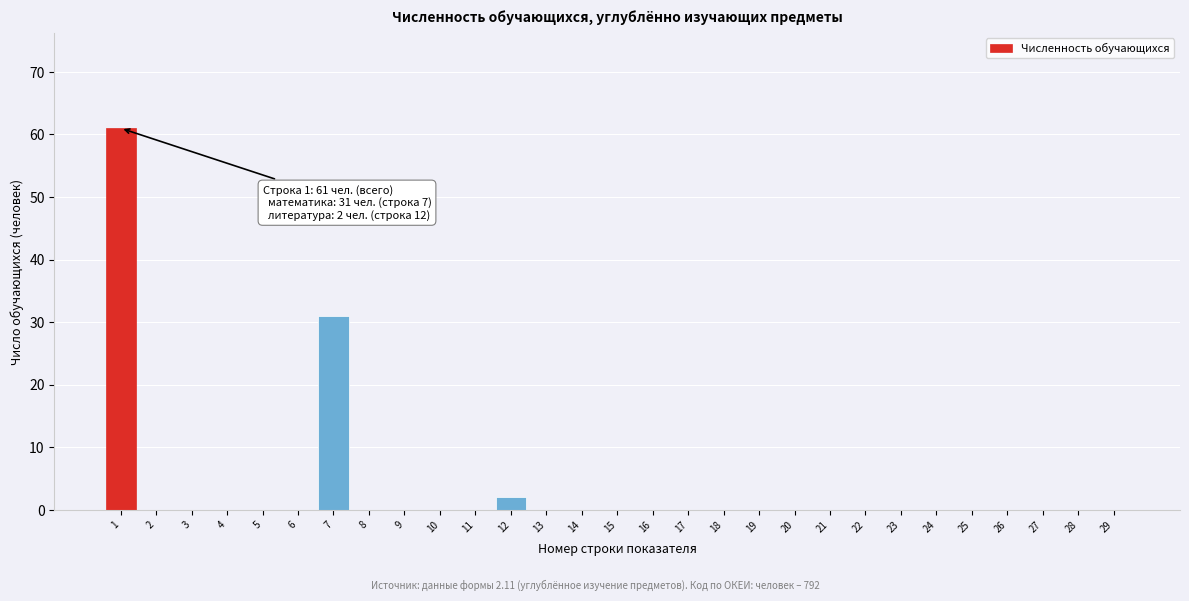

Reading right to left, extract all data points from this chart.

29=0	28=0	27=0	26=0	25=0	24=0	23=0	22=0	21=0	20=0	19=0	18=0	17=0	16=0	15=0	14=0	13=0	12=2	11=0	10=0	9=0	8=0	7=31	6=0	5=0	4=0	3=0	2=0	1=61